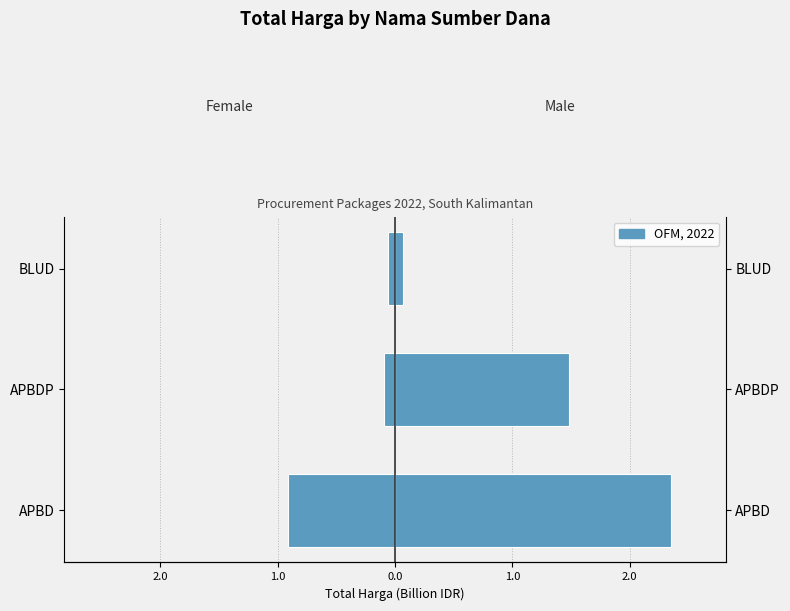

Which series has the largest range (max minus min)?

Male